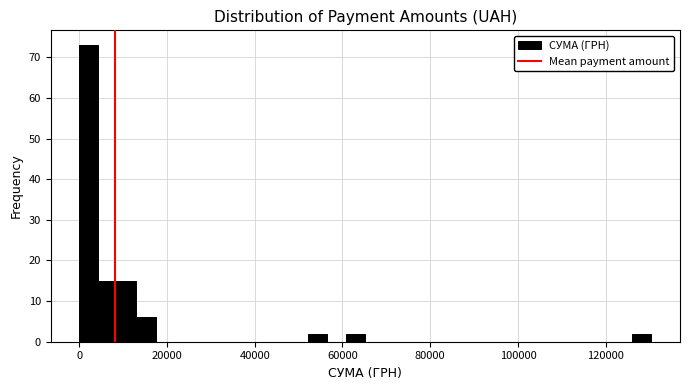

Around what value on the x-axis is the tallest bar? Give the approximate position of its centre, as read against the axis.

2000